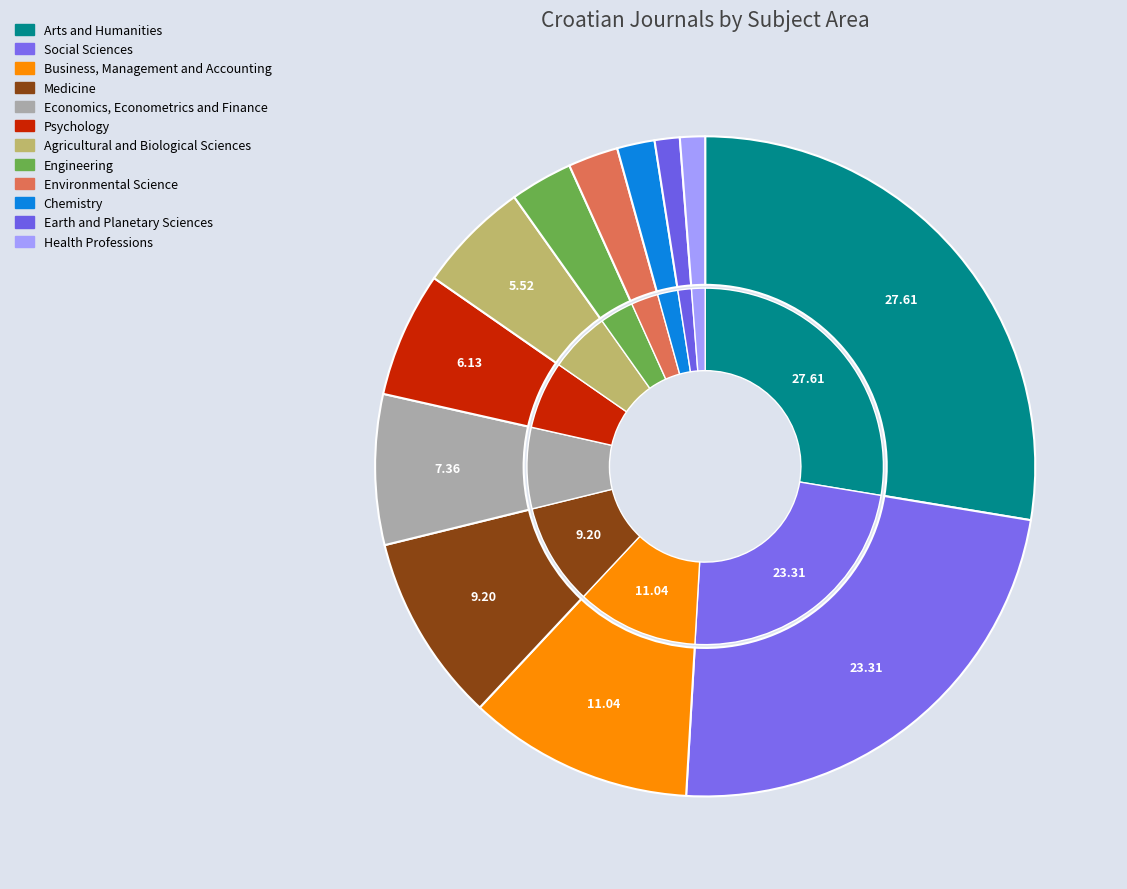

True or false: Social Sciences accounts for 32% of the total.

False